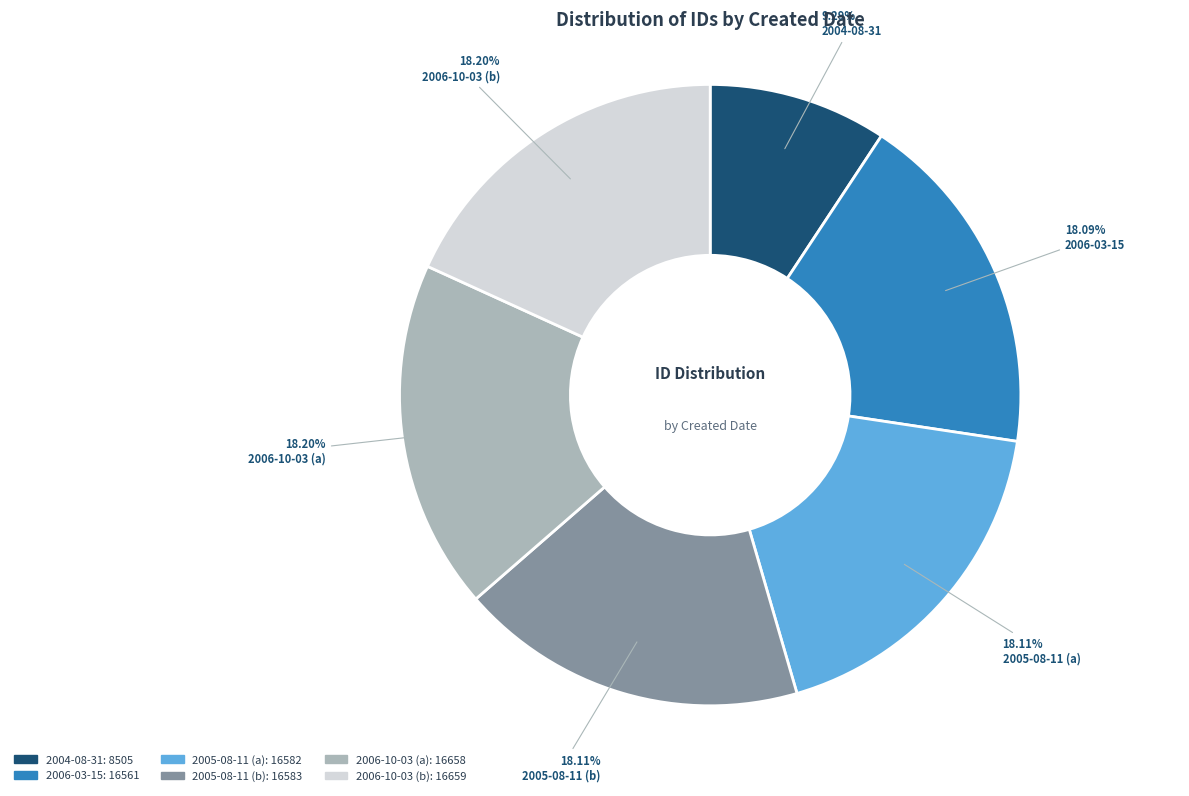

Does any single category account for the majority?

No